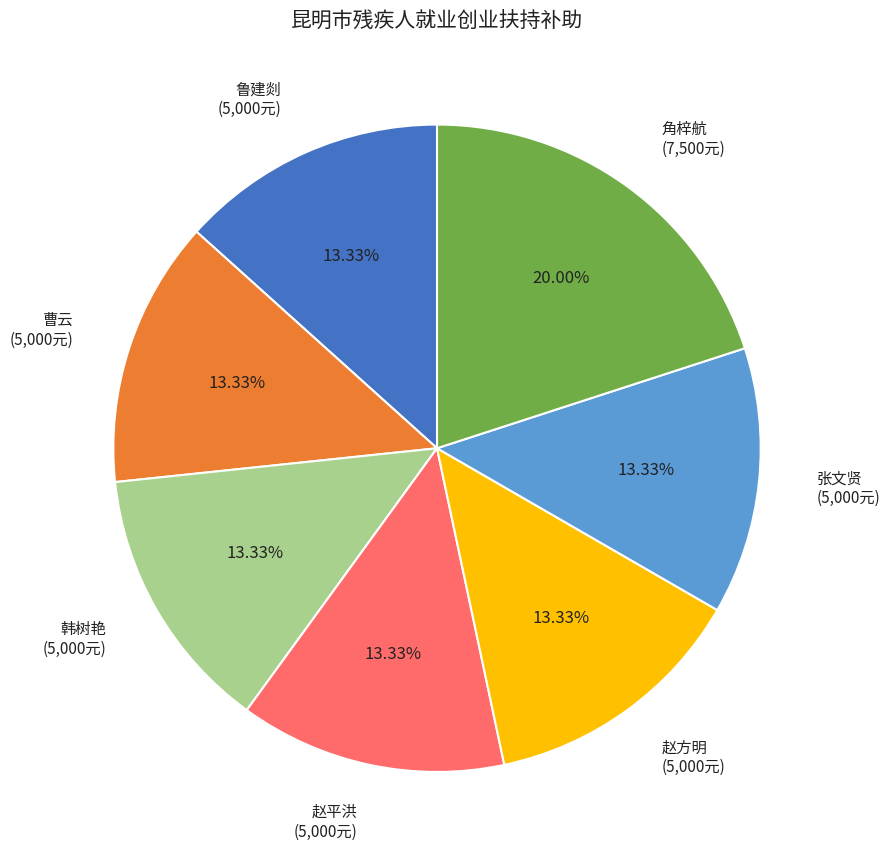

Between 角梓航 and 赵平洪, which is larger?

角梓航